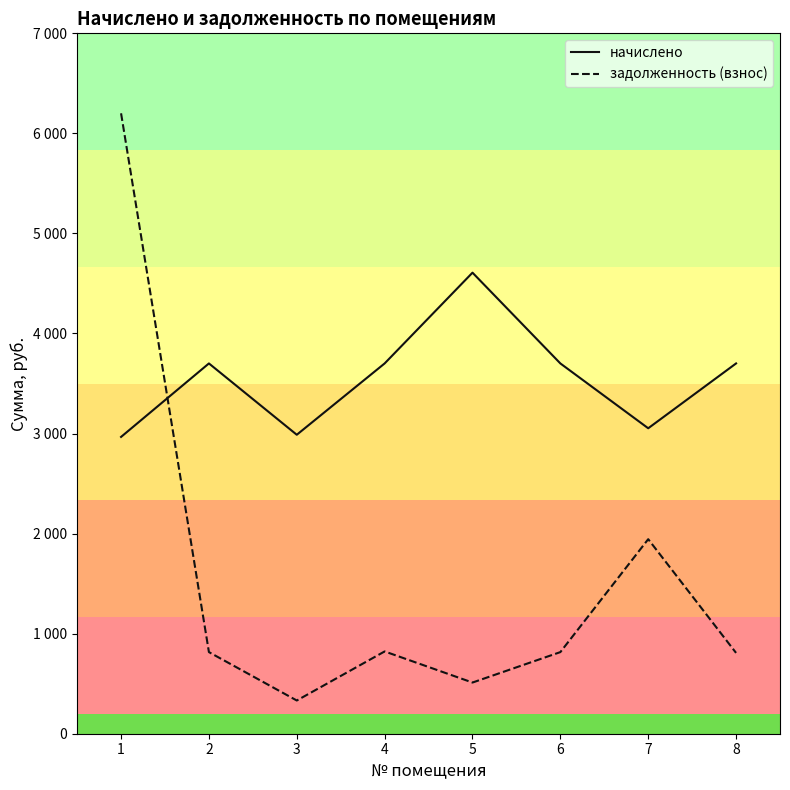

At which label is задолженность (взнос) closest to 3266?

7